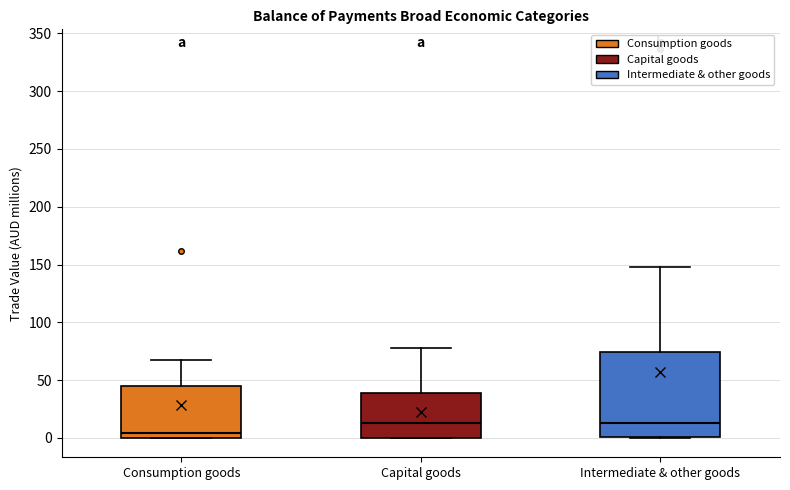

Which box's median line is the lowest?

Consumption goods